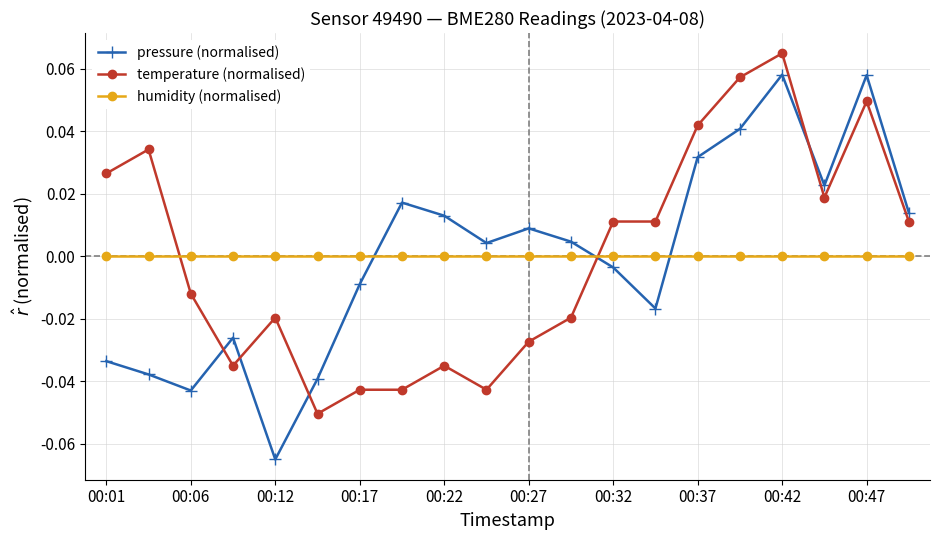

How many distinct data groups are displayed?

3